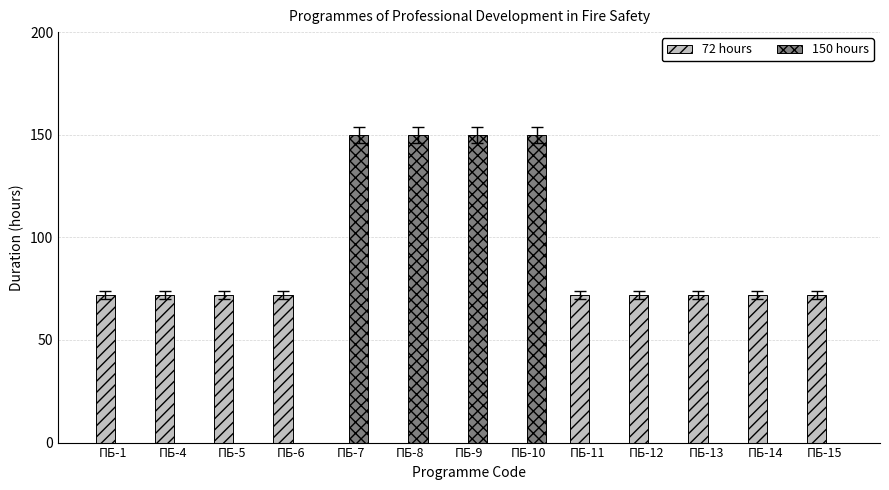

Is it true that 72 hours equals 112 at ПБ-12?

False